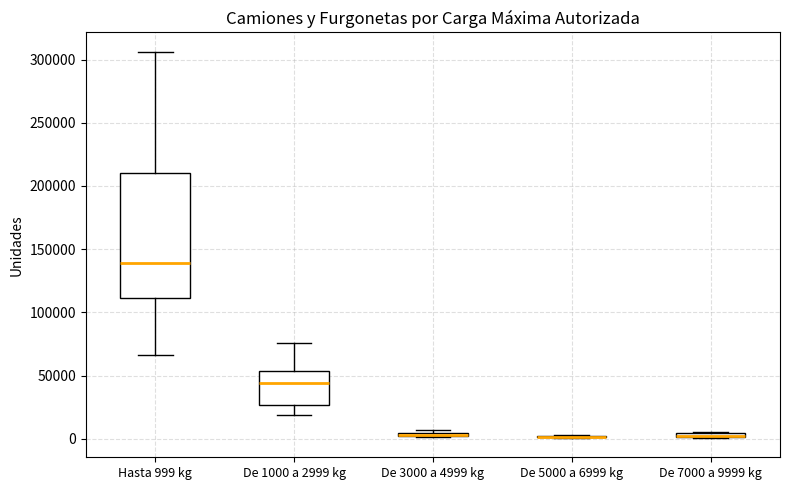

Comparing the boxes themselves (not the whiskers), which one is the tallest?

Hasta 999 kg